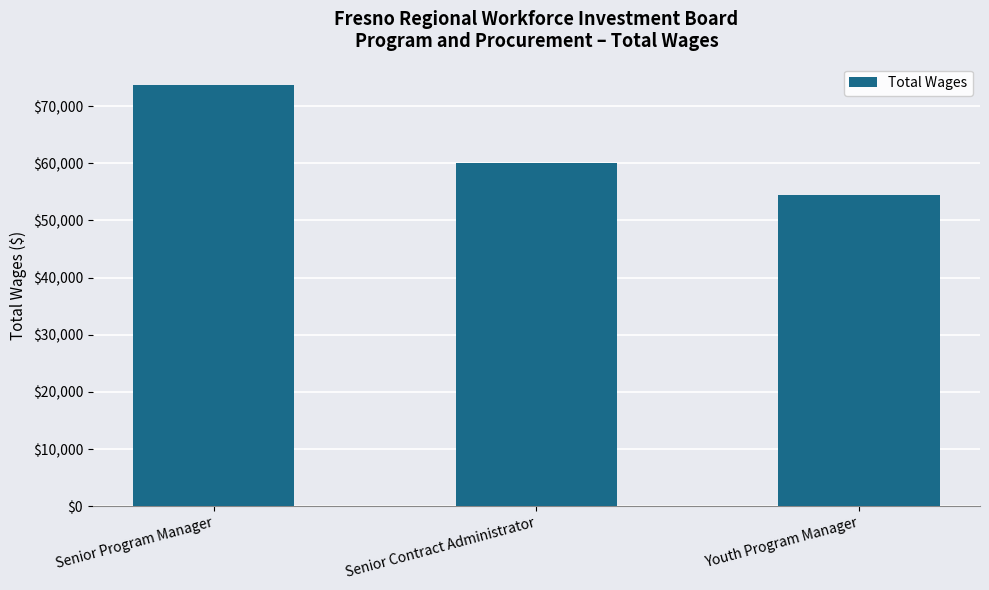

Are the bars horizontal?

No